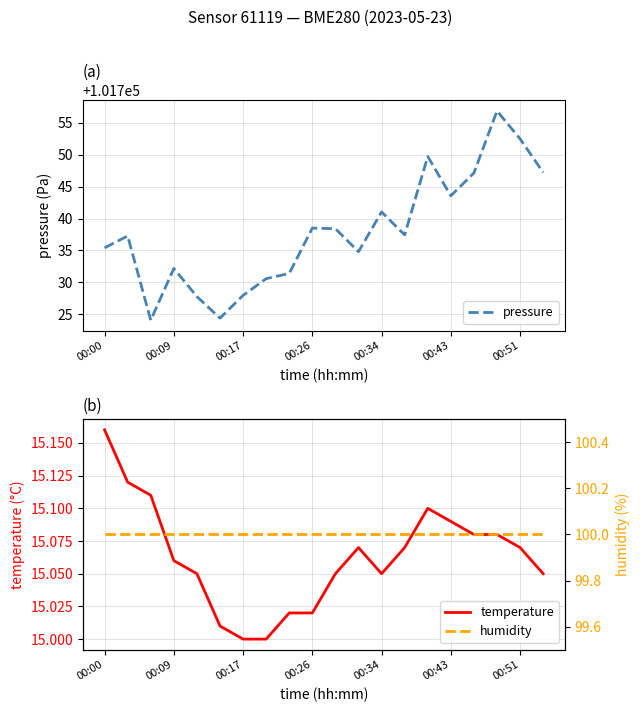

What is the maximum value for pressure?

101756.8